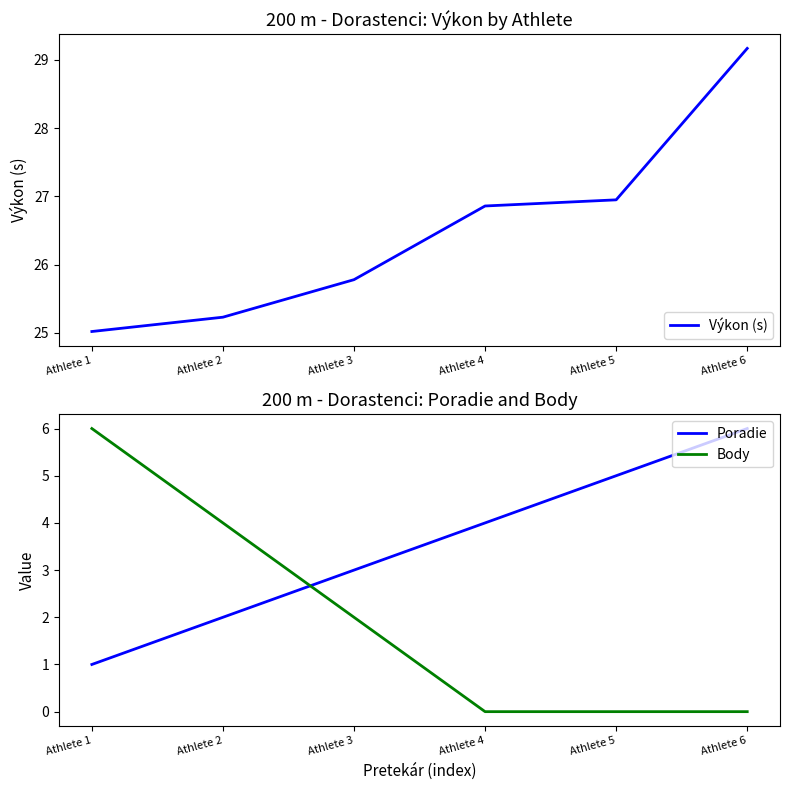

How many categories are shown in the chart?

6